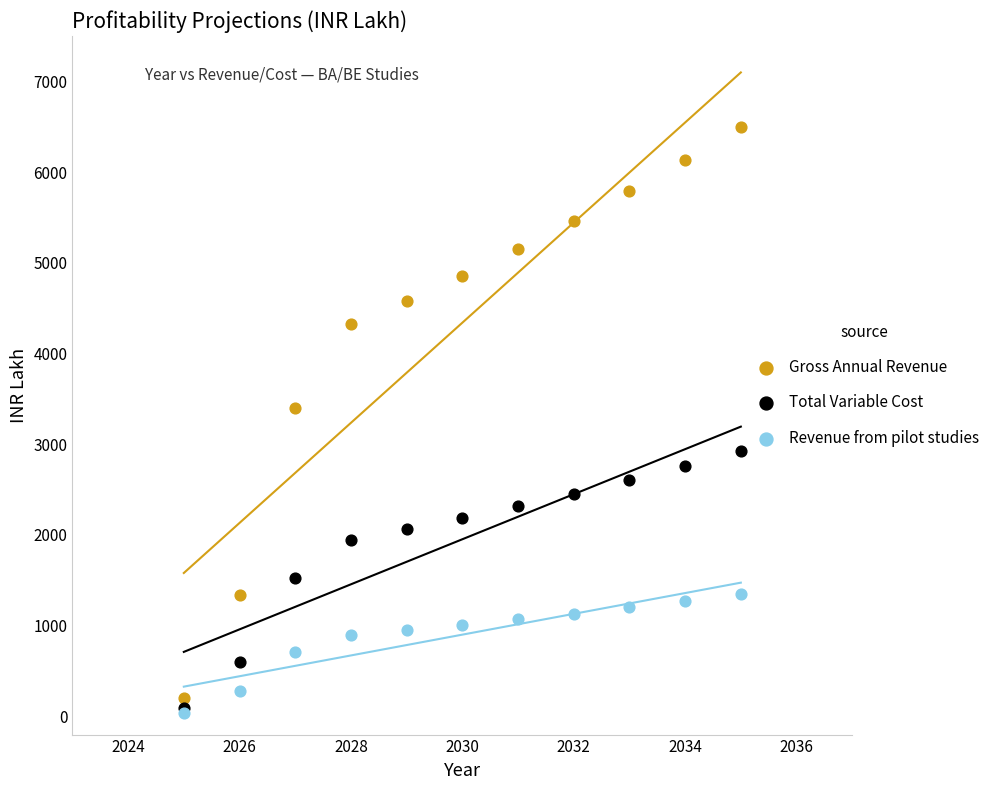

Across all series, what Y value is closest to 3271?

3399.5